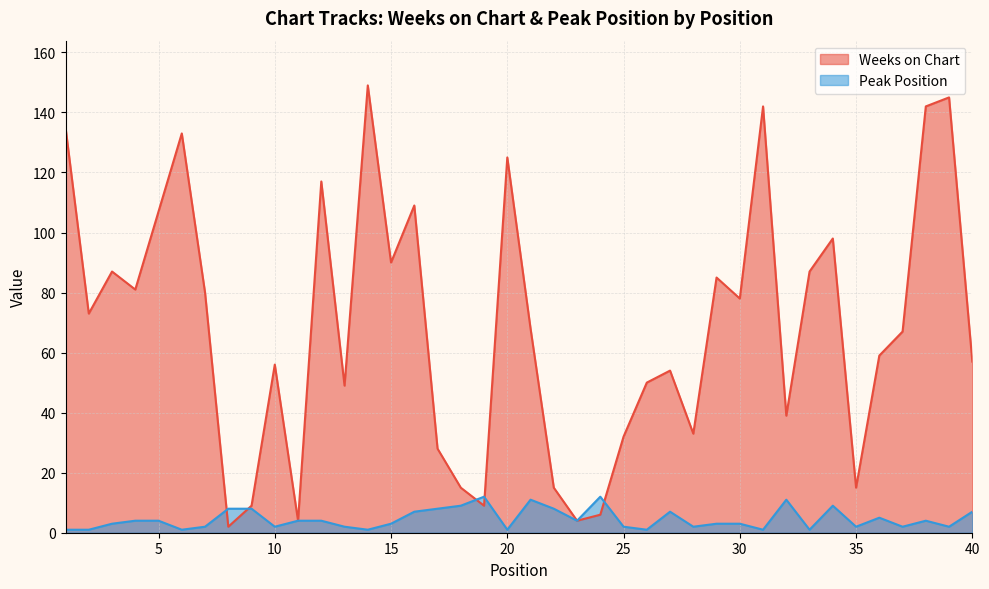

How many lines are shown in the chart?

2